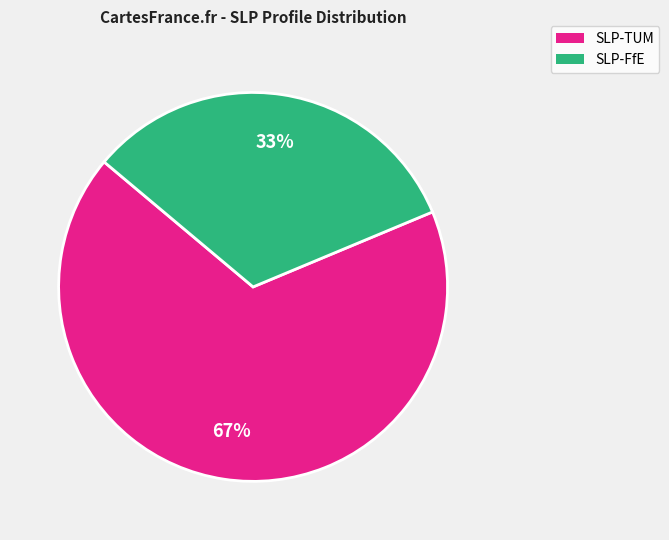

Does any single category account for the majority?

Yes